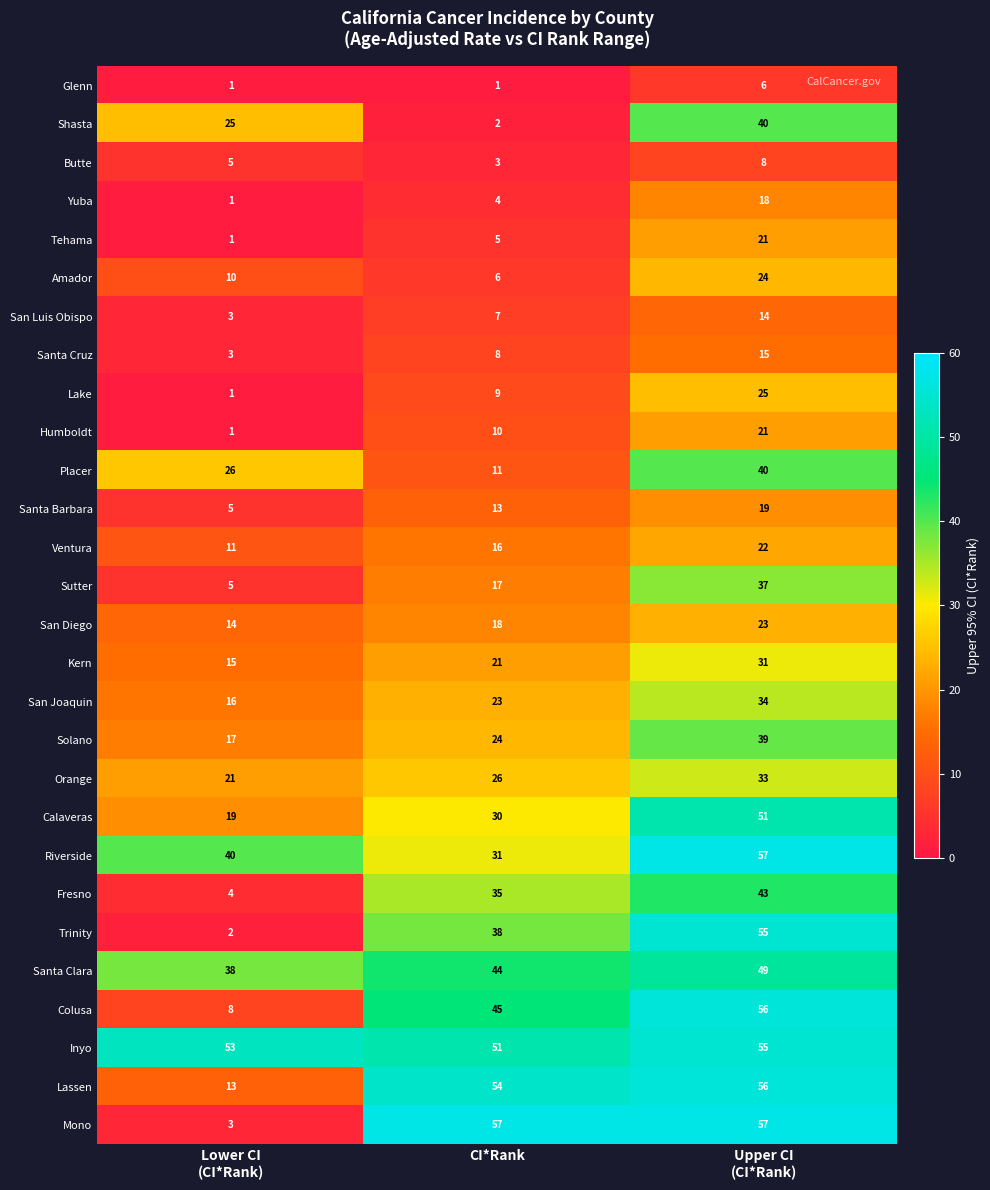

What is the difference between the second highest and minimum values in the Shasta series?

23